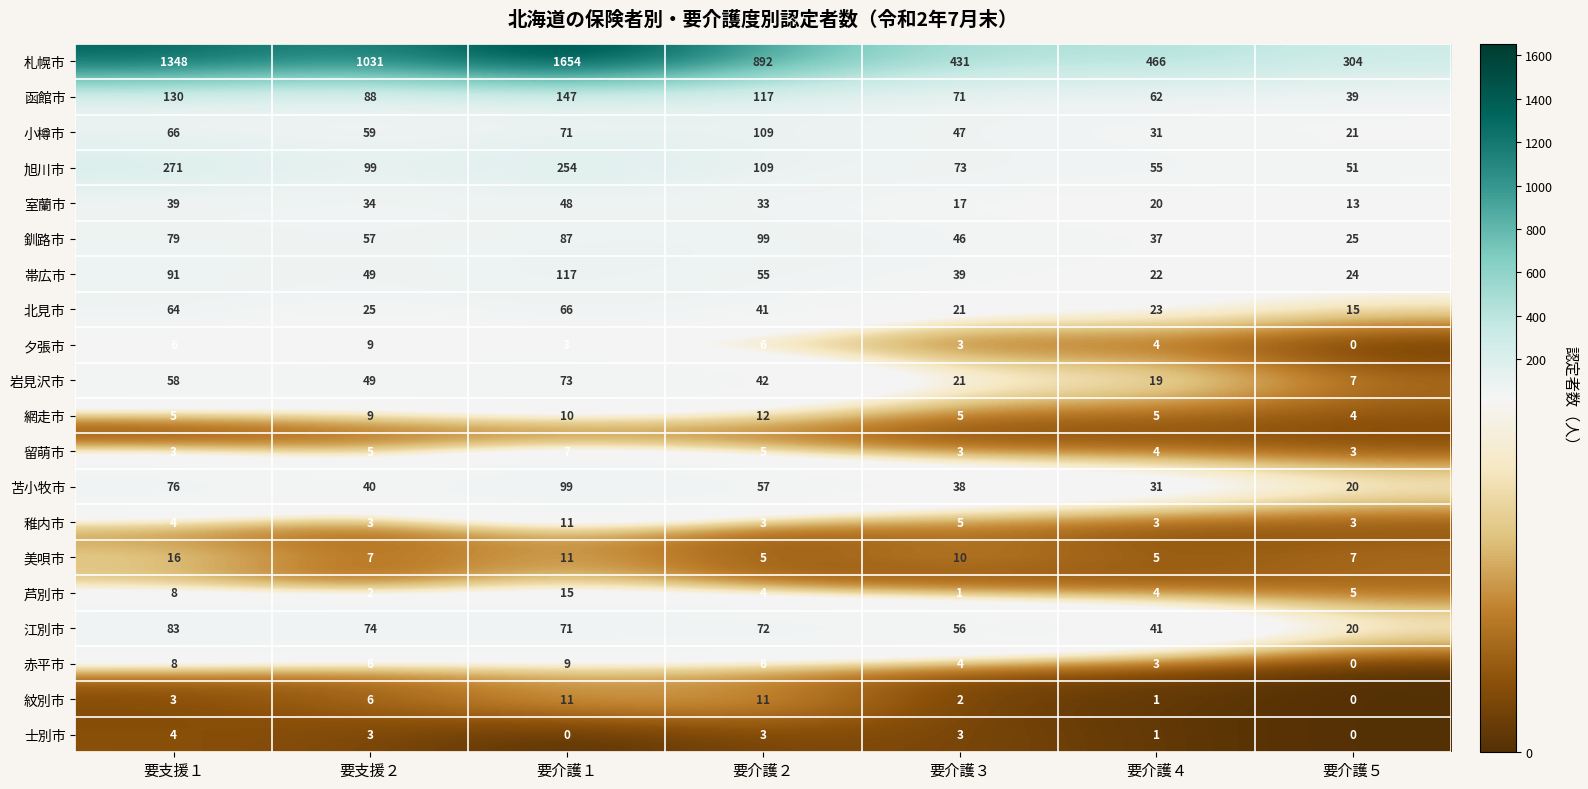

At which category does the chart reach its peak across all series?

要介護１